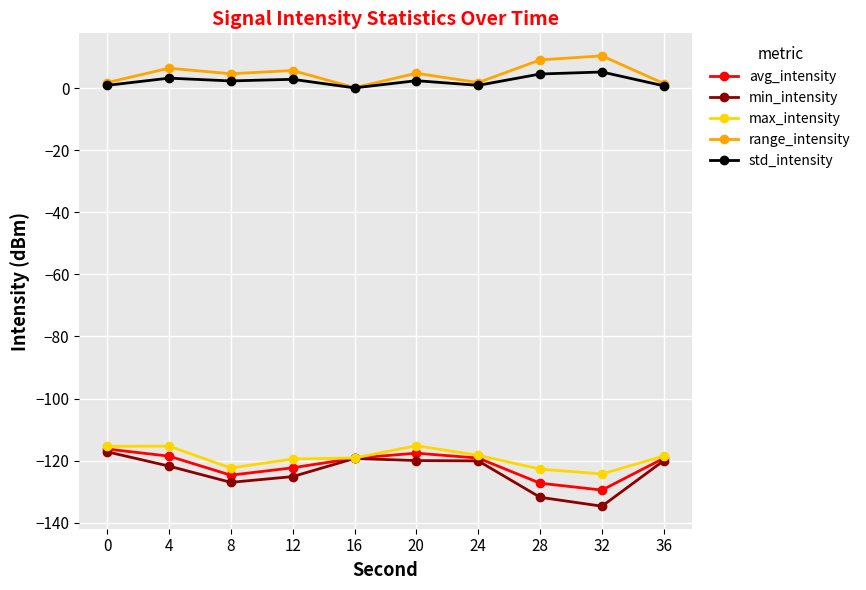

Is it true that avg_intensity equals -117.6 at 20?

True